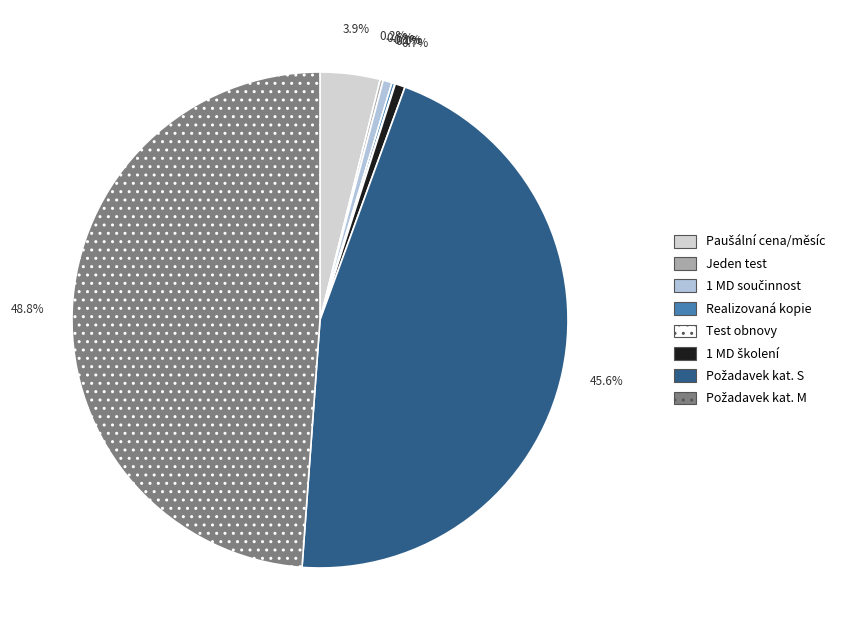

To the nearest percent, what is the difference between the largest and smallest slice percentages?

49%